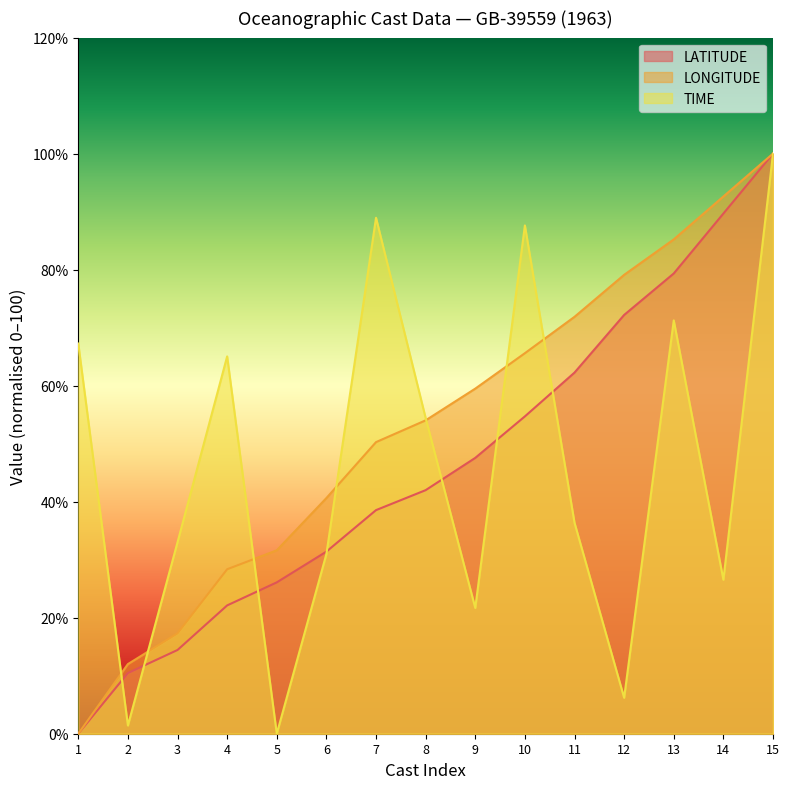

What value does the LATITUDE series have at 4?

22.1